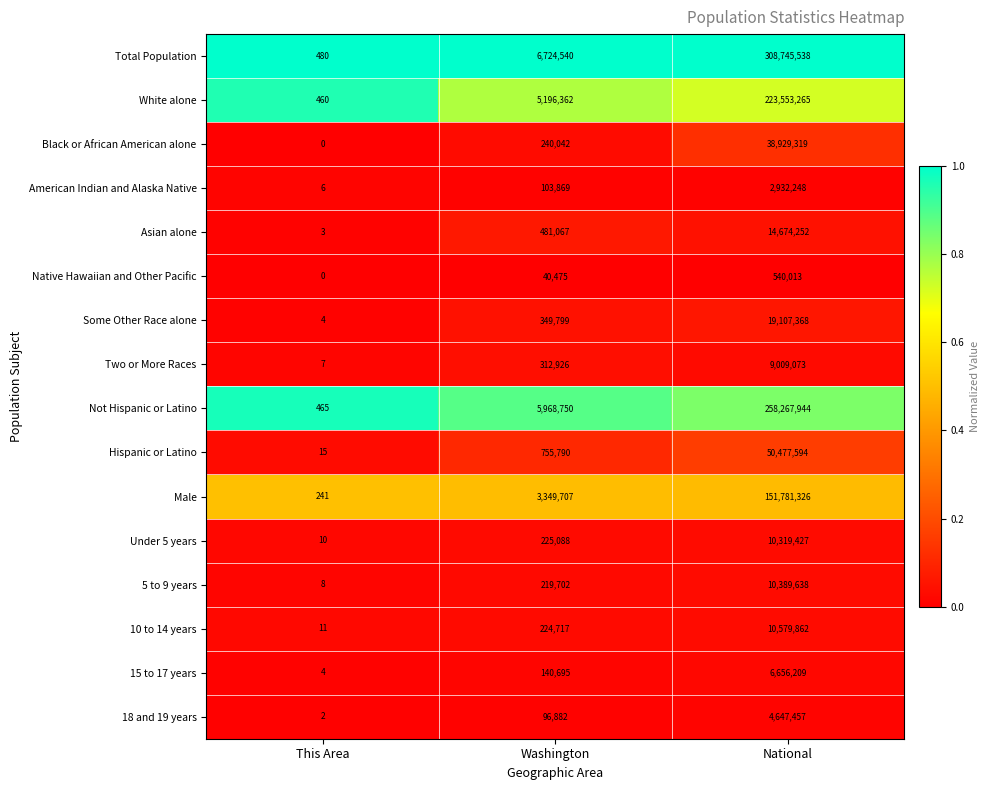

What is the sum of all Not Hispanic or Latino values?

264237159